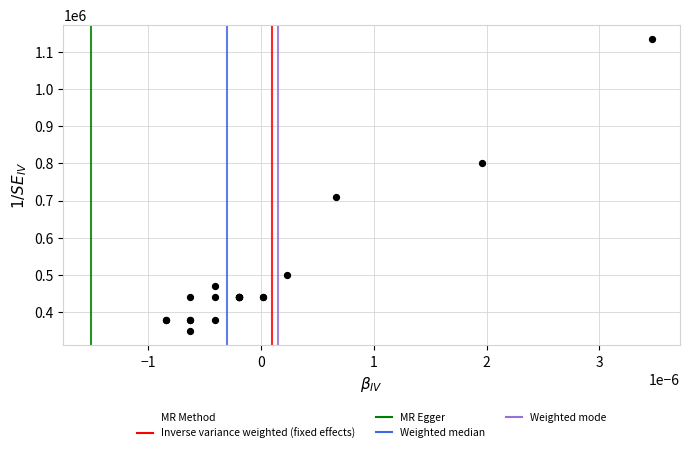

What Y value in the scatter plot is closest to 741470?

710000